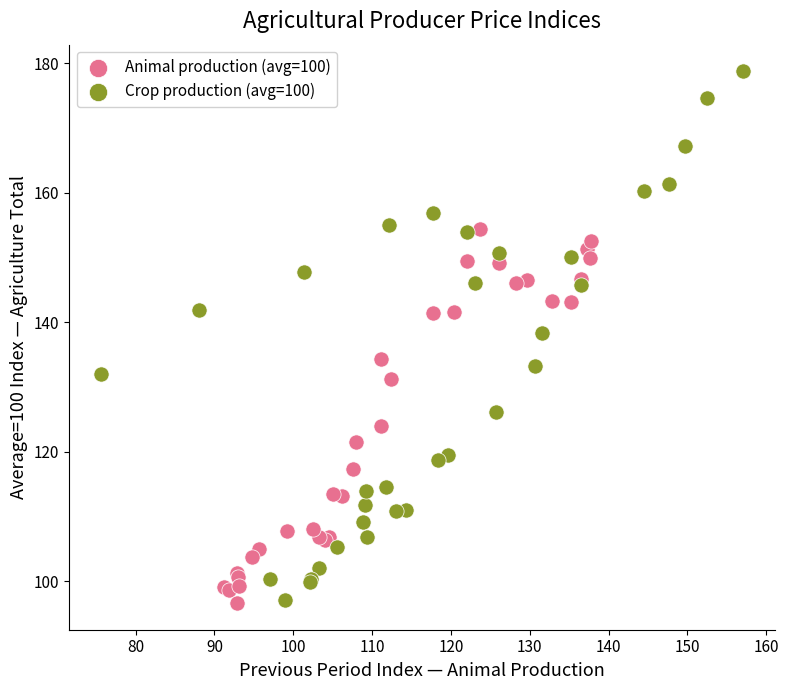

Which series has the widest spread of Y values?

Crop production (avg=100)